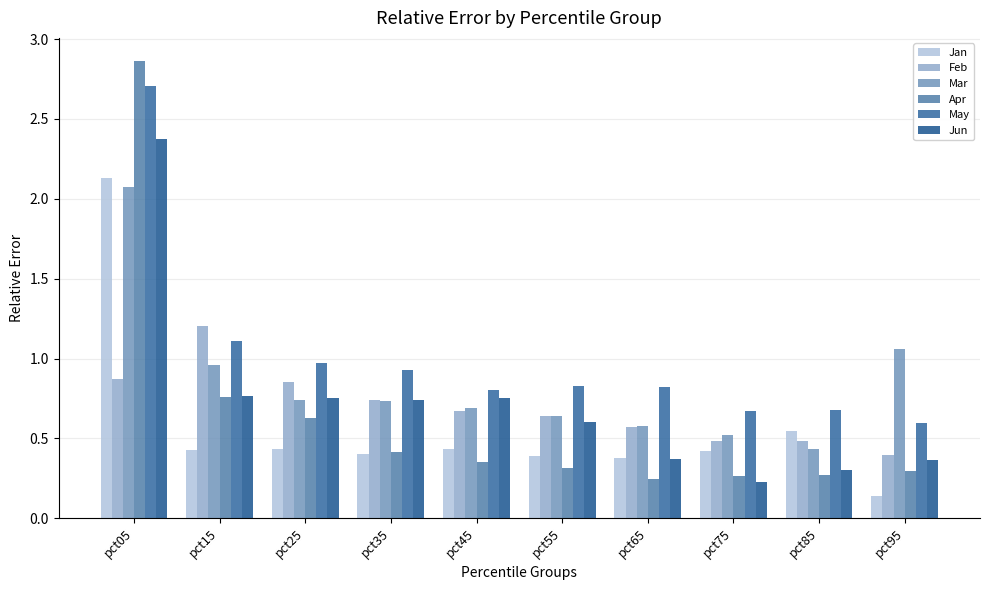

Which series has the largest total across all categories?

May